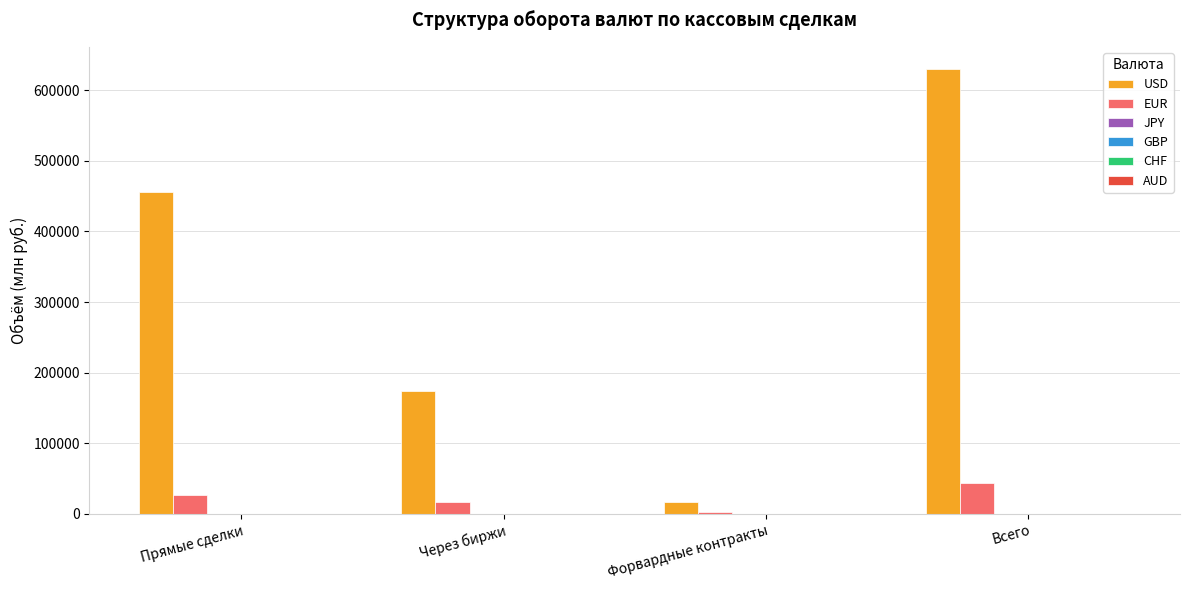

What is the total value across all series at Через биржи?

192198.2